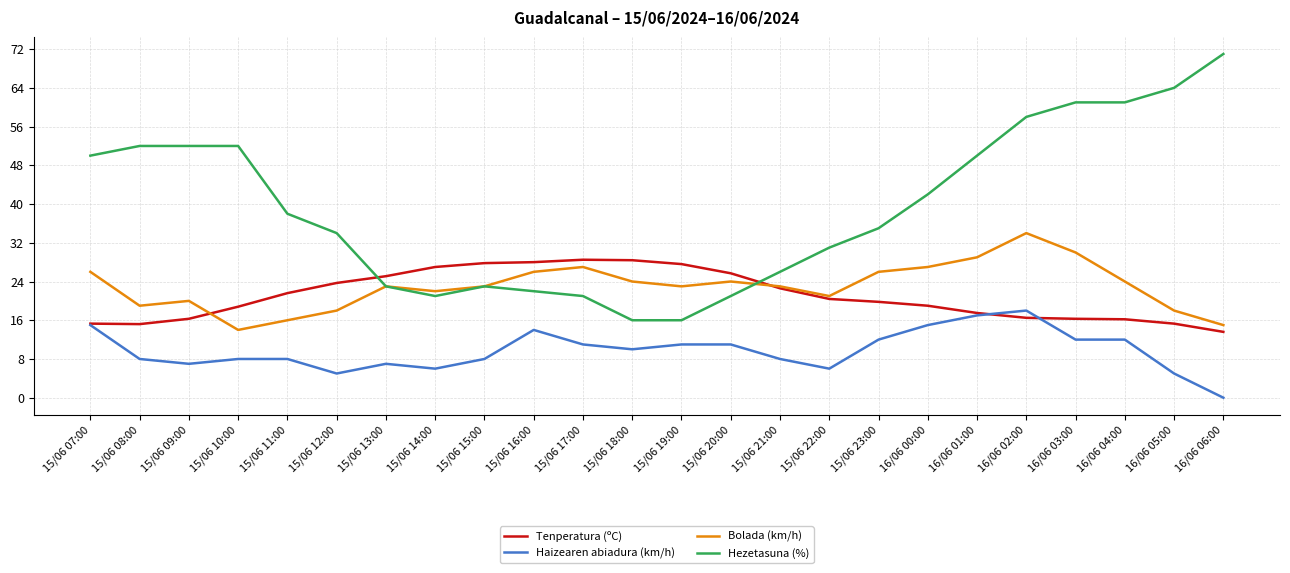

Between which two adjacent categories do Tenperatura (ºC) and Hezetasuna (%) first intersect?

15/06 12:00 and 15/06 13:00